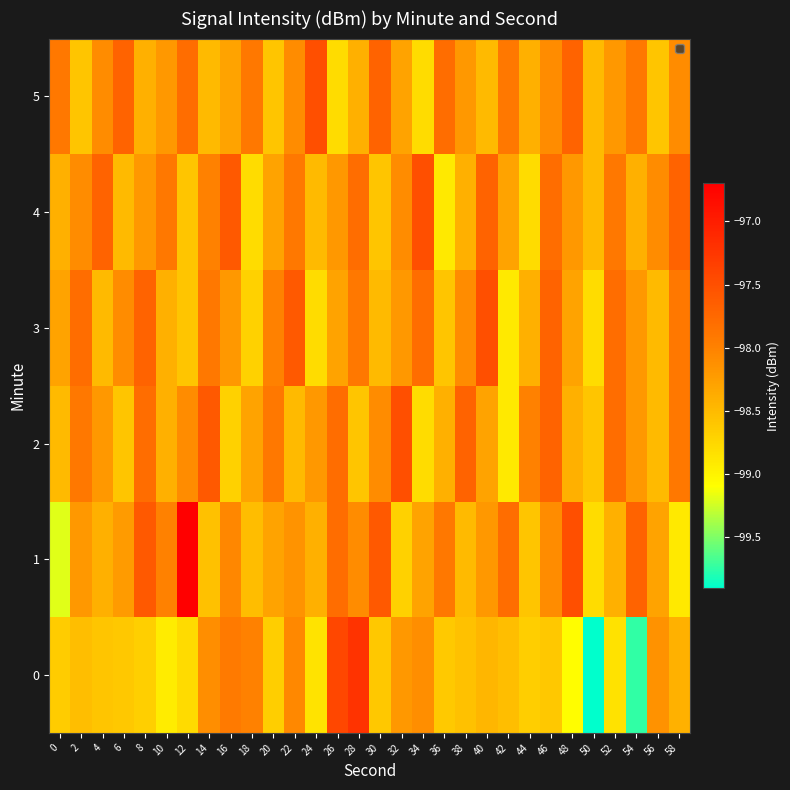

What is the total value across all series at 32?

-589.0